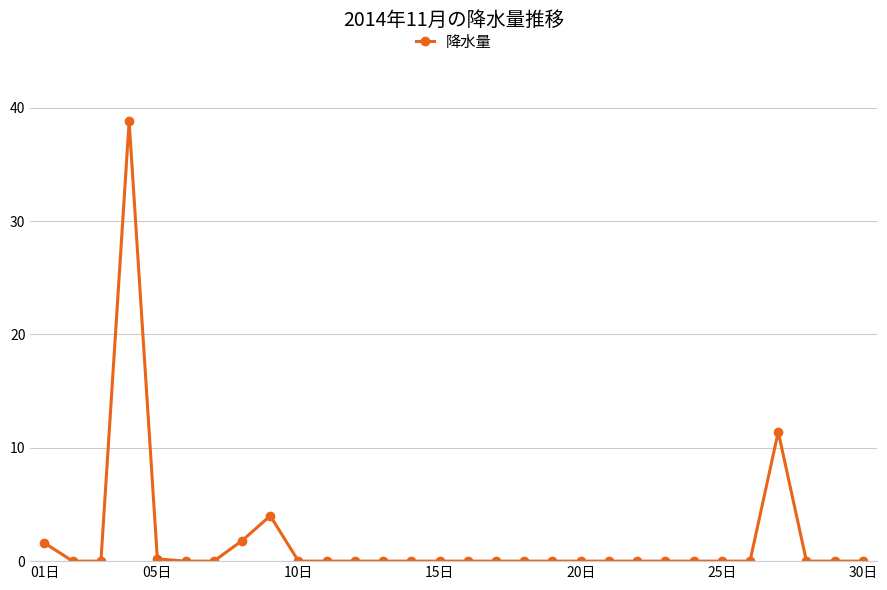

Does the chart display data point markers on the line(s)?

Yes